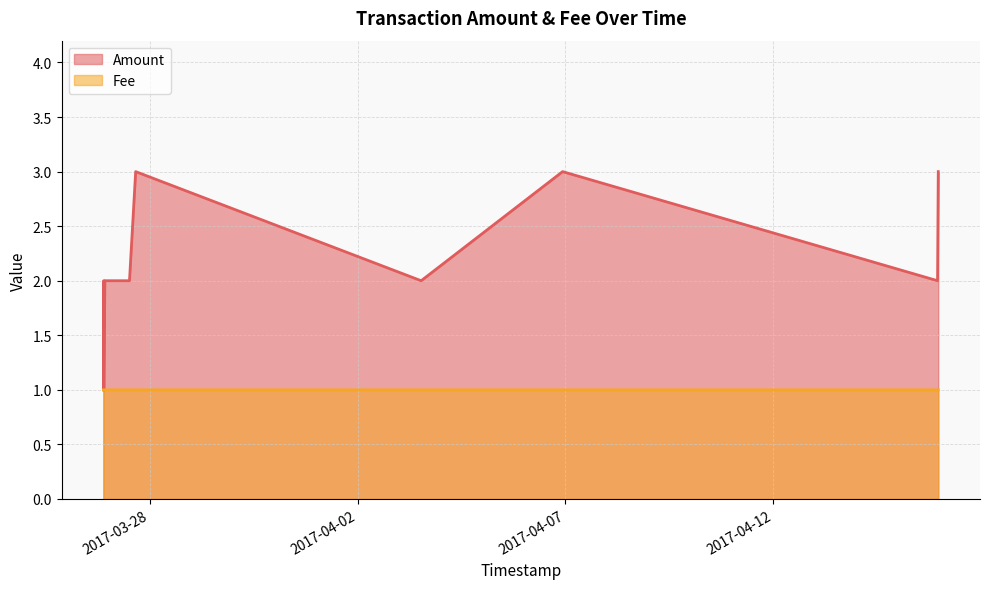

How many lines are shown in the chart?

2